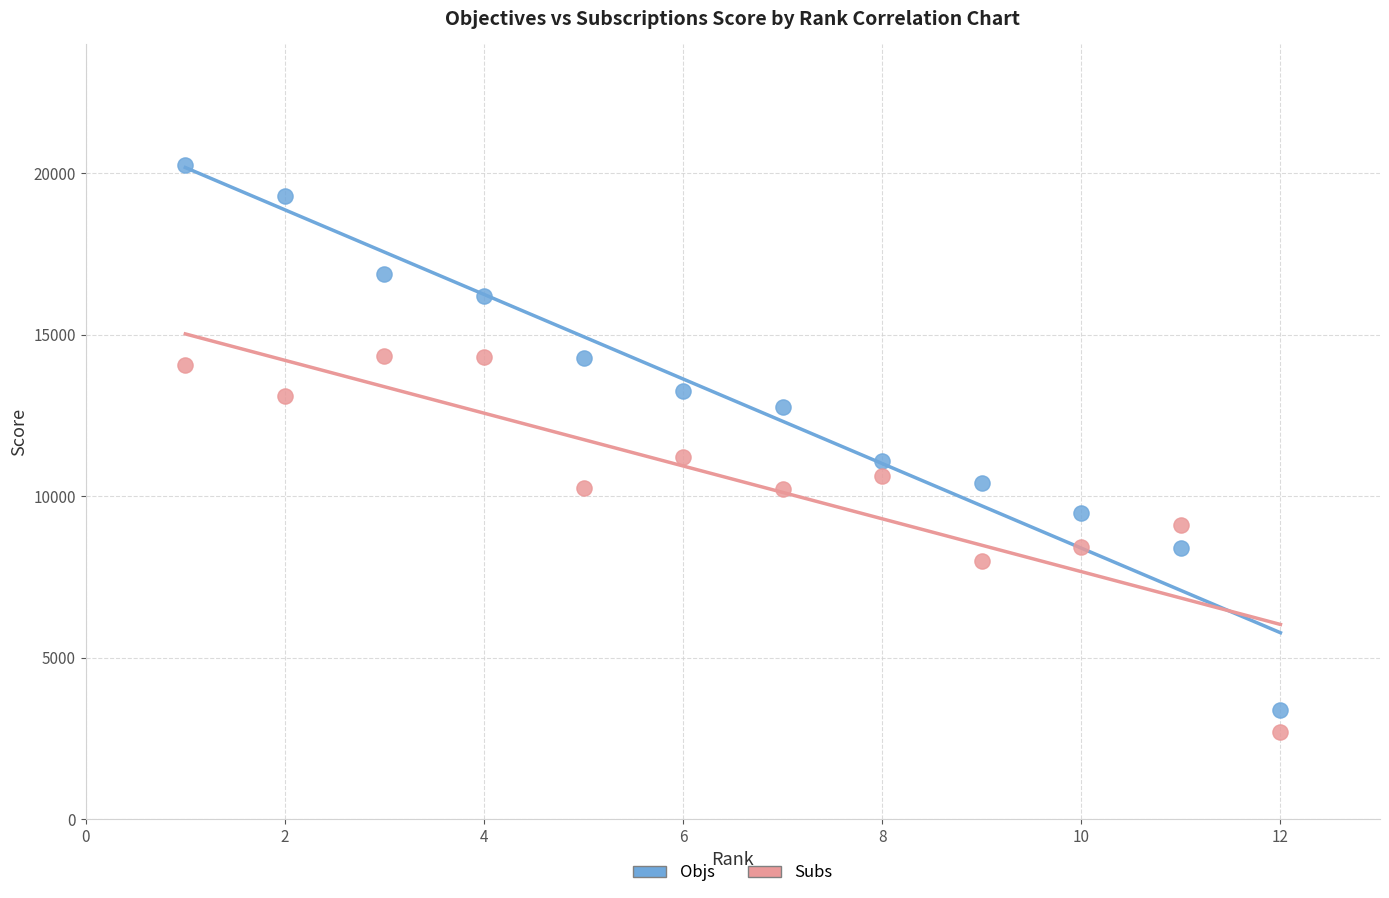

Which series has the largest Y range (max minus min)?

Objs